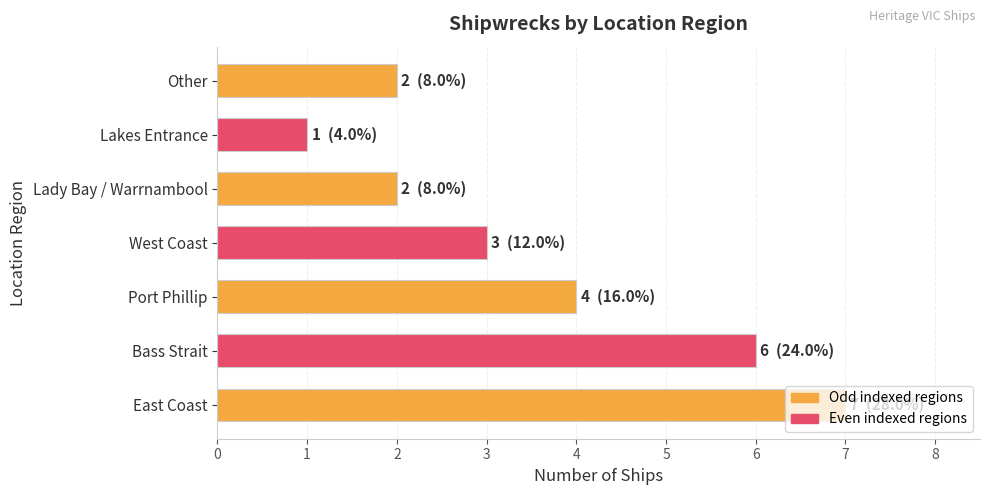

Between Lakes Entrance and Bass Strait, which is larger?

Bass Strait